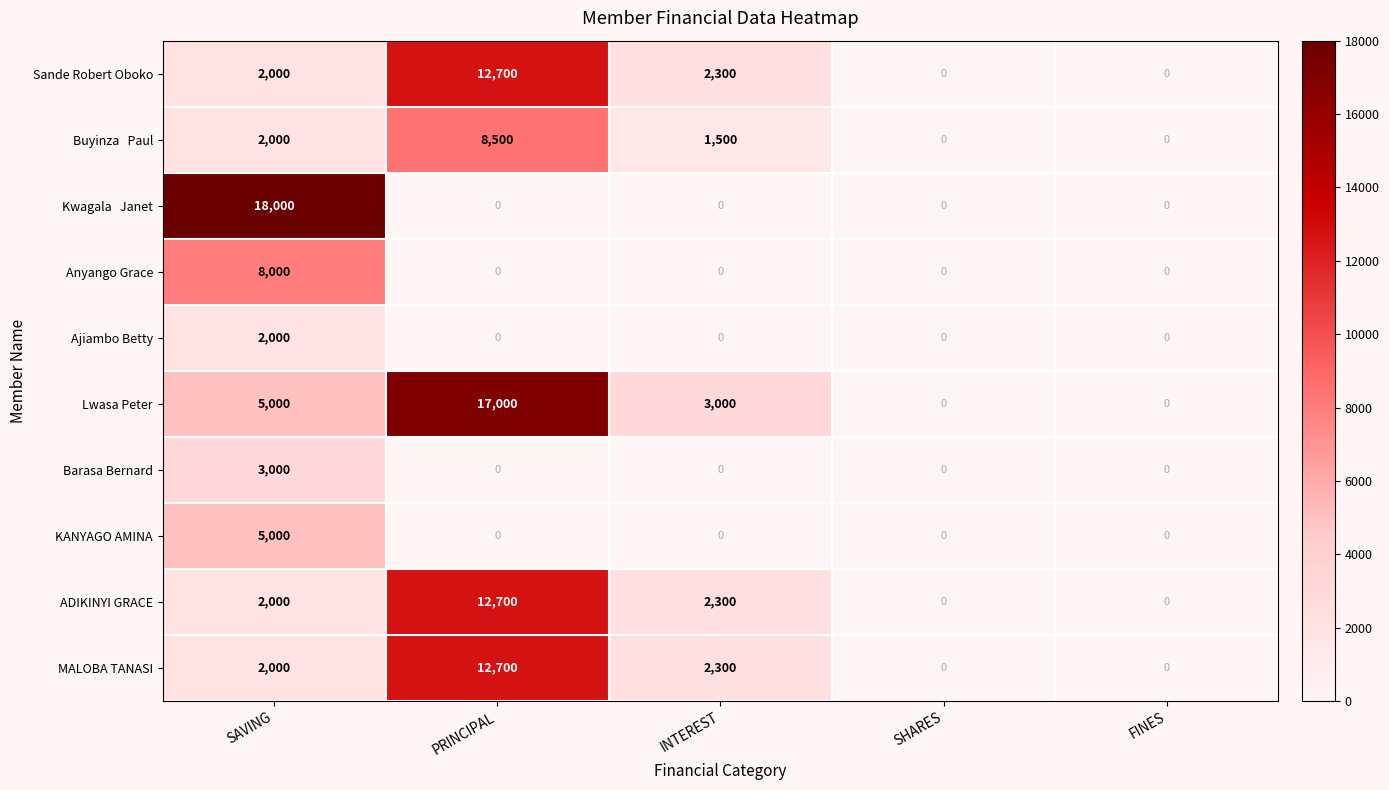

Is it true that KANYAGO AMINA equals 0 at PRINCIPAL?

True